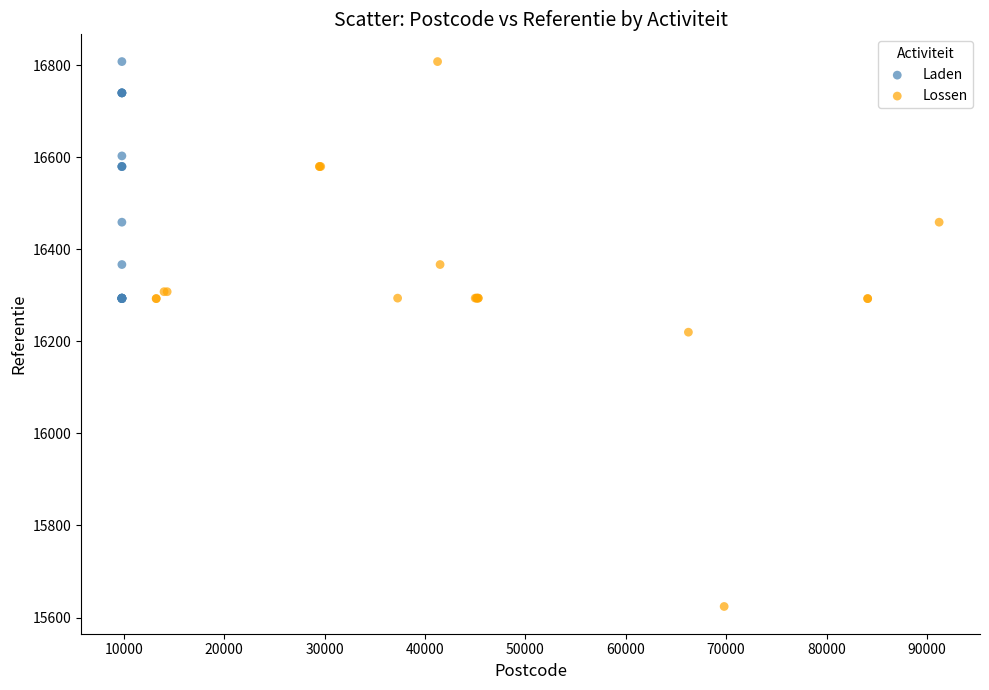

Which series has the widest spread of Y values?

Lossen